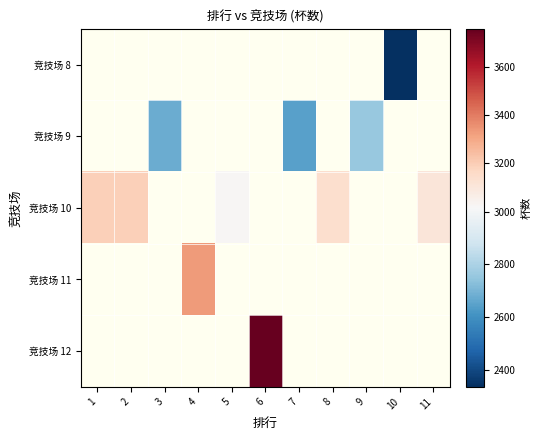

At which category does the chart reach its minimum across all series?

10